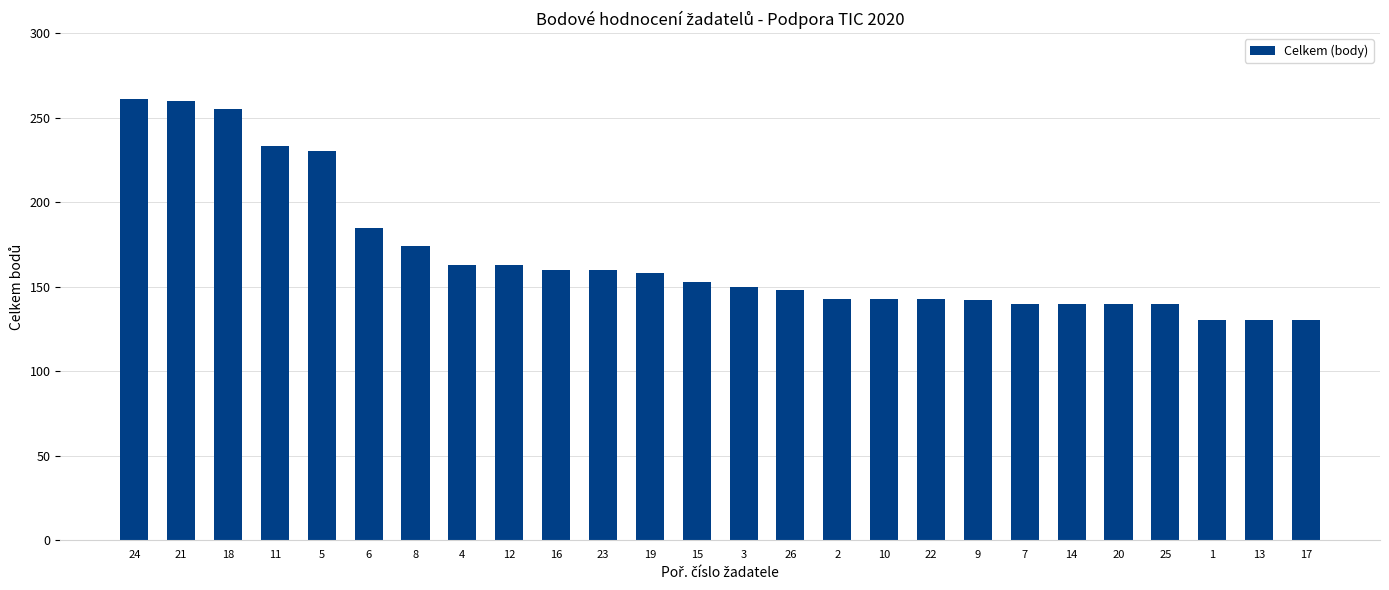

What is the maximum value shown in the chart?

261